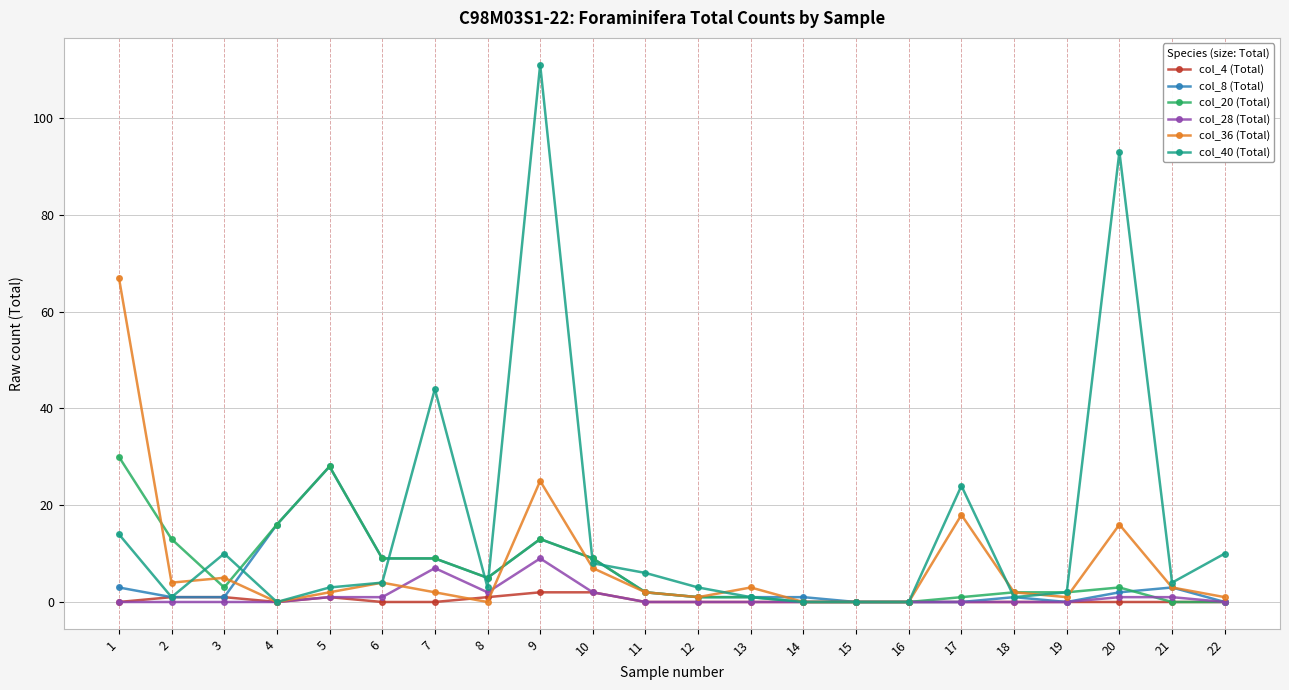

Which series changed the most between 17 and 22?

col_36 (Total)